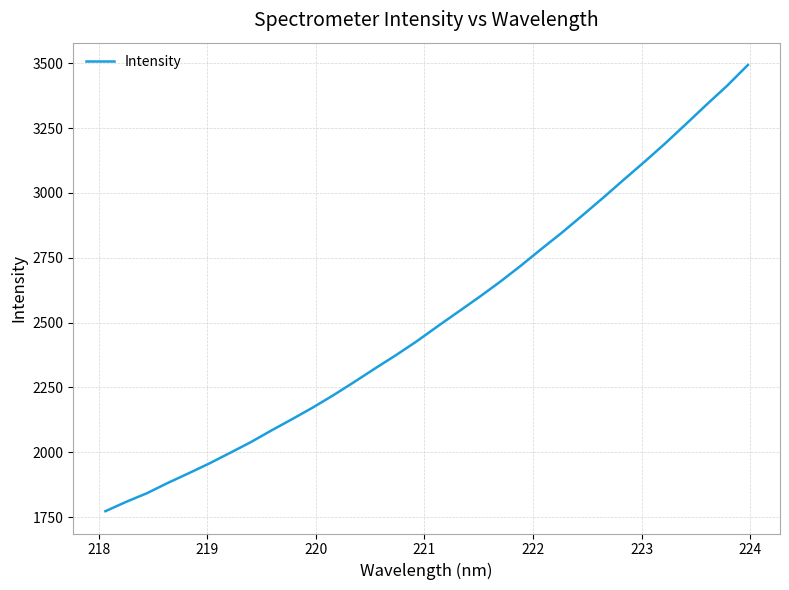

Does the chart display data point markers on the line(s)?

No